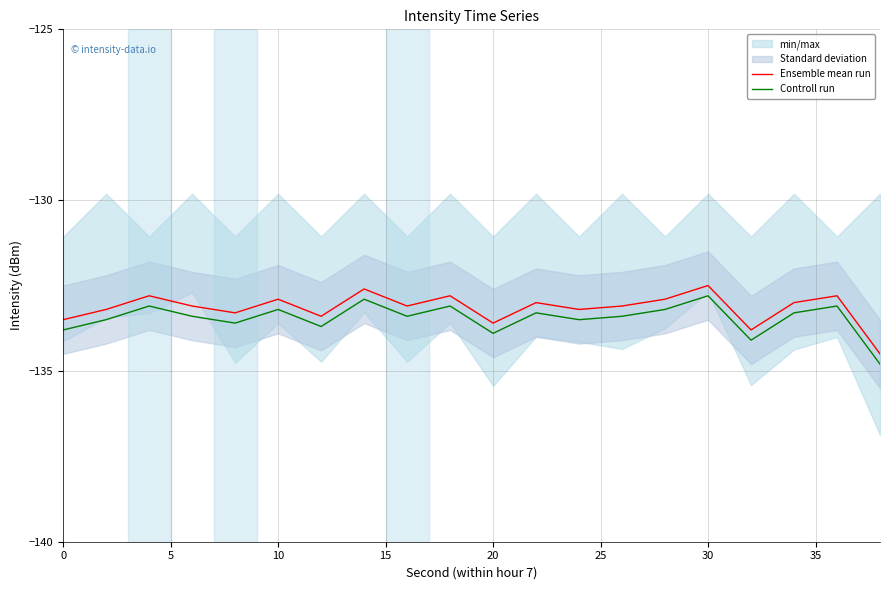

True or false: Controll run and Ensemble mean run intersect in this chart.

False